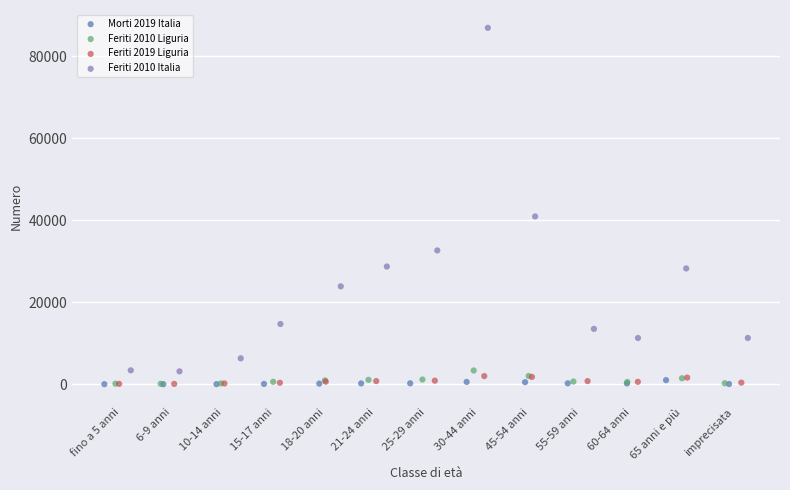

Which series reaches the maximum Y coordinate?

Feriti 2010 Italia